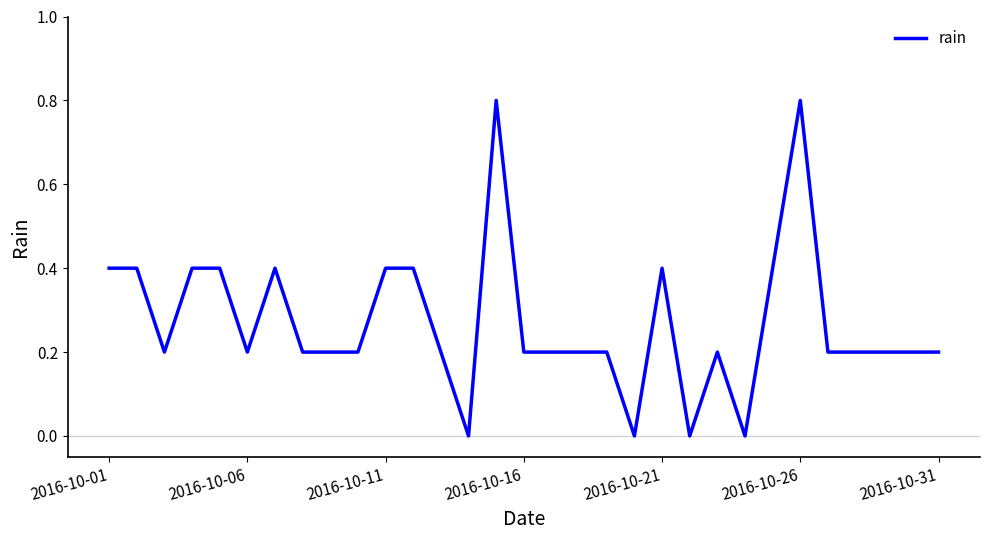

What is the greatest value displayed?

0.8